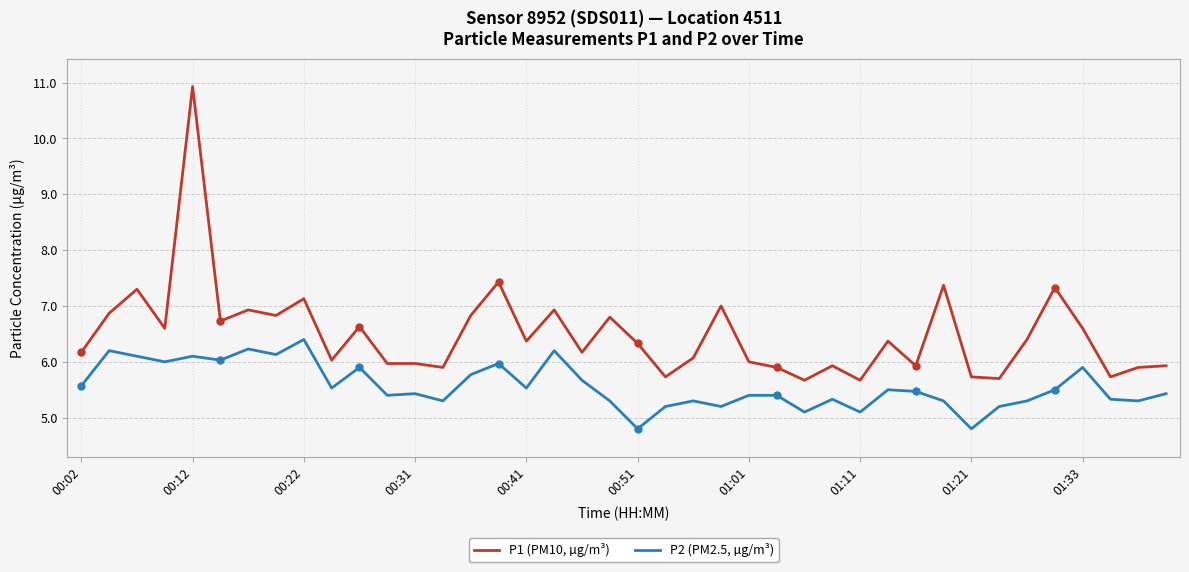

What is the approximate value of P1 (PM10, µg/m³) at 39?

5.9